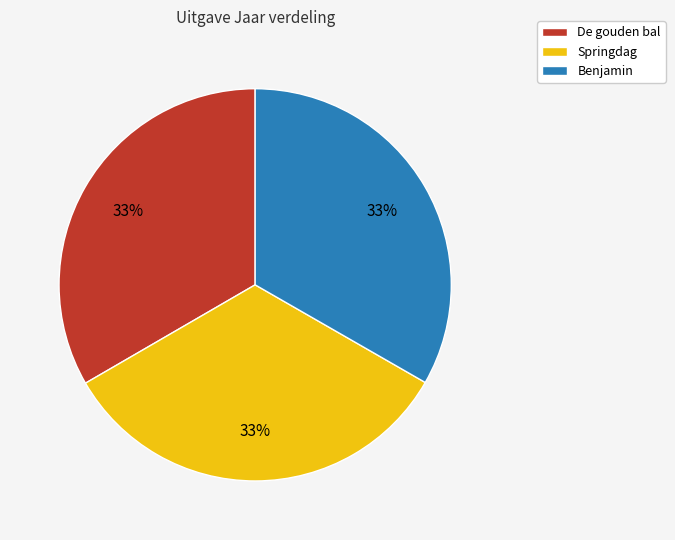

Is it true that Benjamin is 25% of the pie?

False